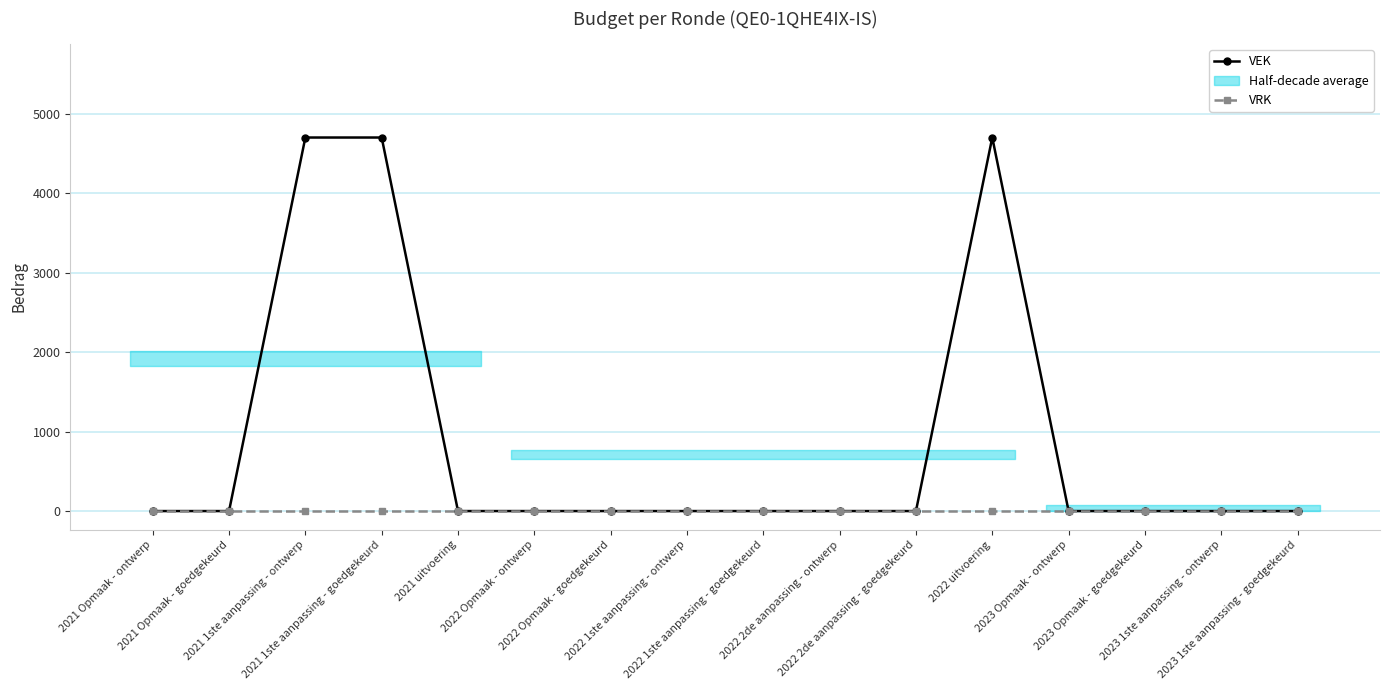

What is the difference between the second highest and minimum values in the VEK series?

4704